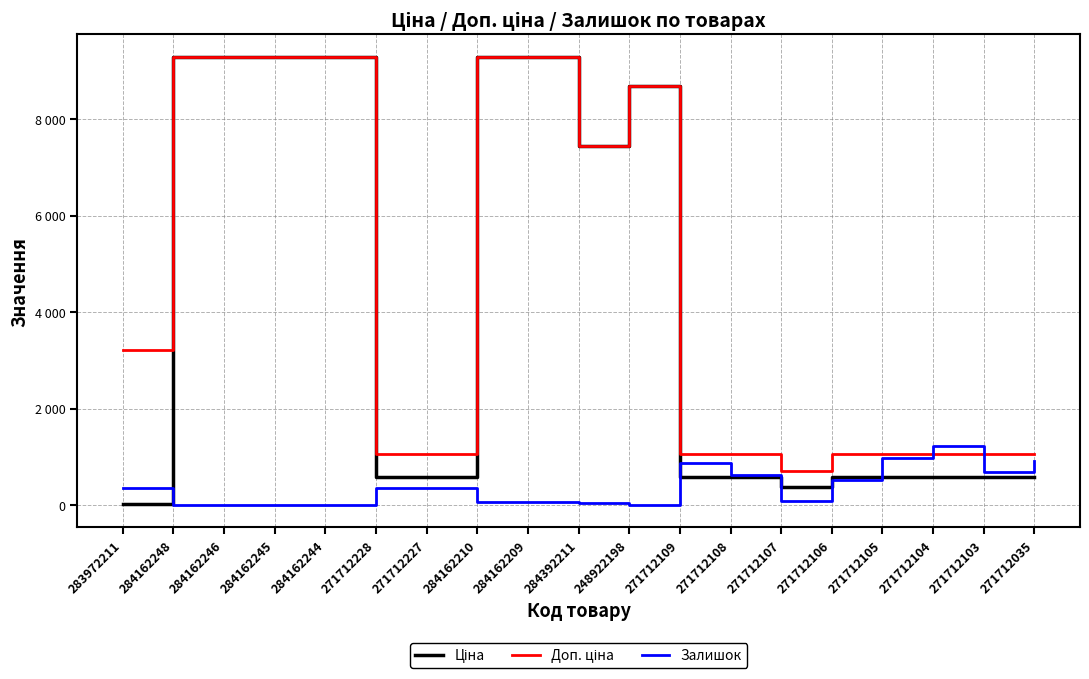

Which series has the largest range (max minus min)?

Ціна